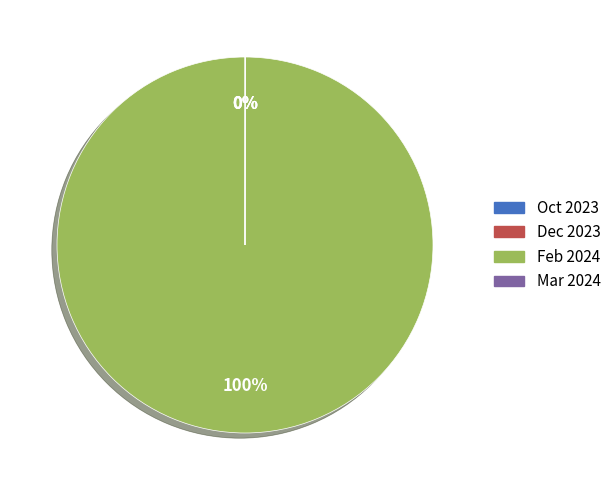

Is there a majority slice in this chart?

Yes